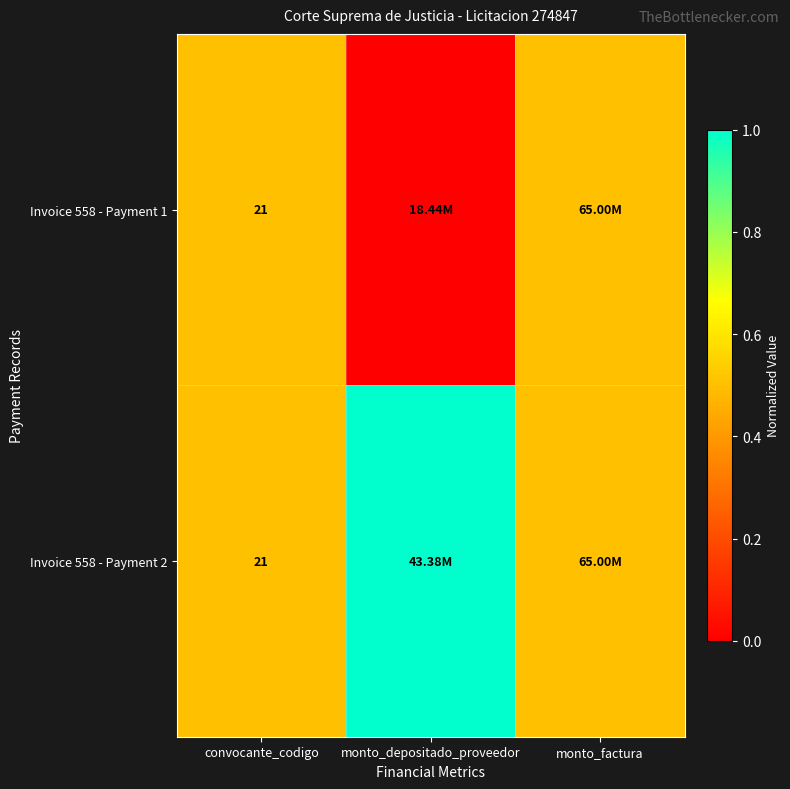

What is the total value across all series at convocante_codigo?

42.0